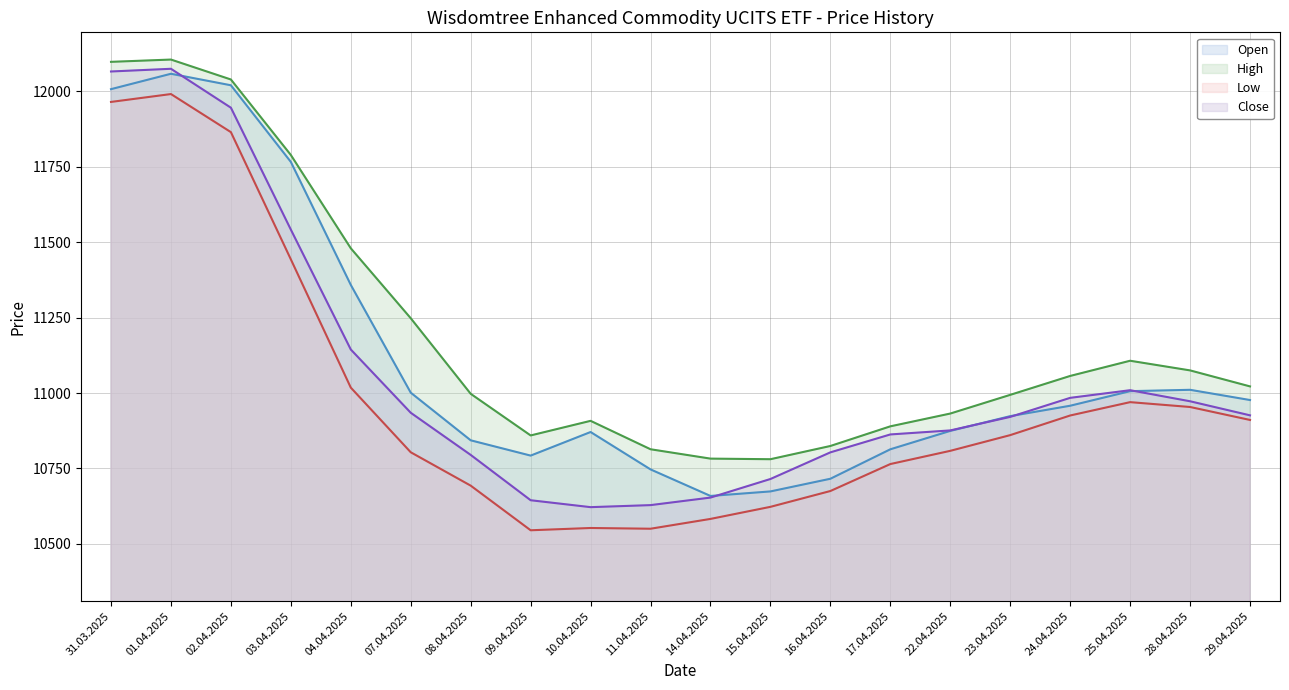

Does the chart have visible grid lines?

Yes